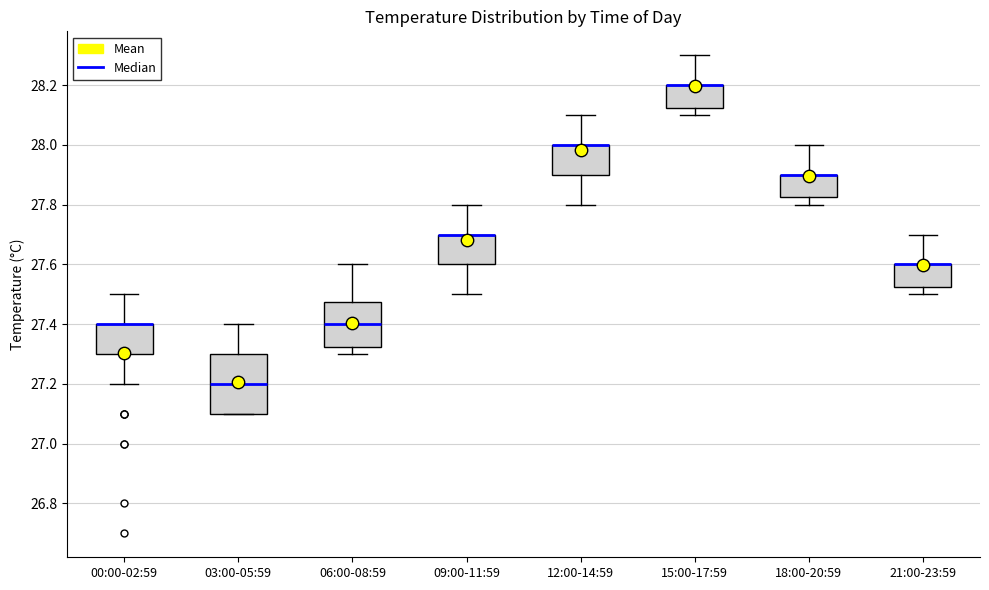

Where does the upper whisker of the box for 06:00-08:59 end on the y-axis? The values are not printed on the chart, so give them approximately, as read against the axis.

27.60